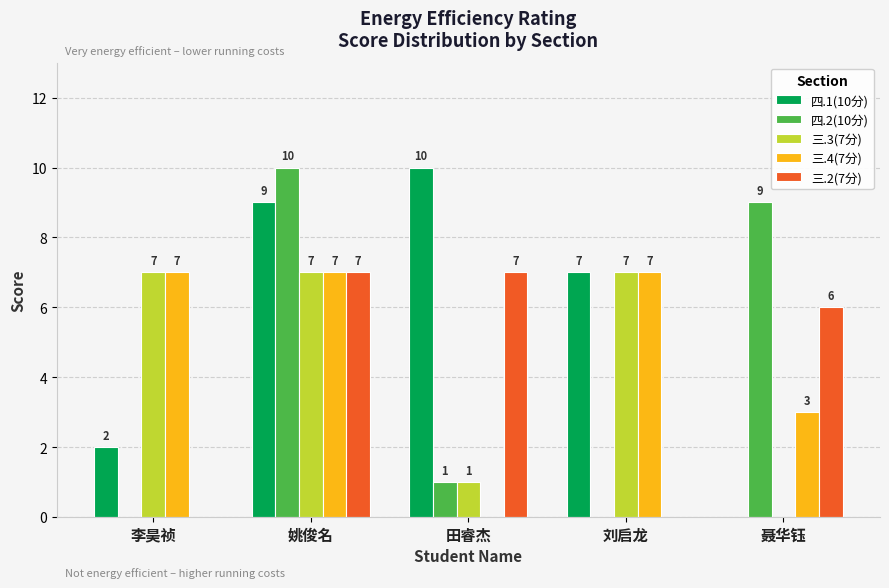

Count the number of data series in this chart.

5